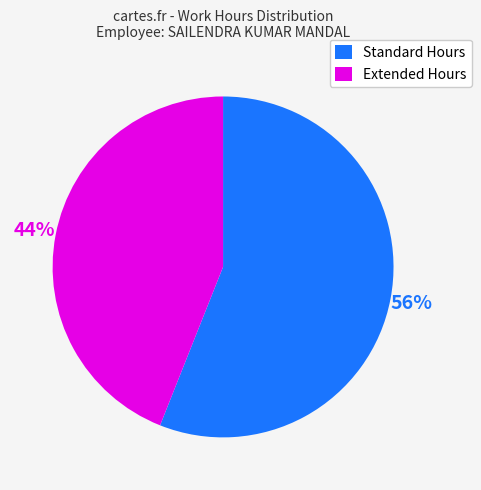

True or false: Standard Hours accounts for 47% of the total.

False